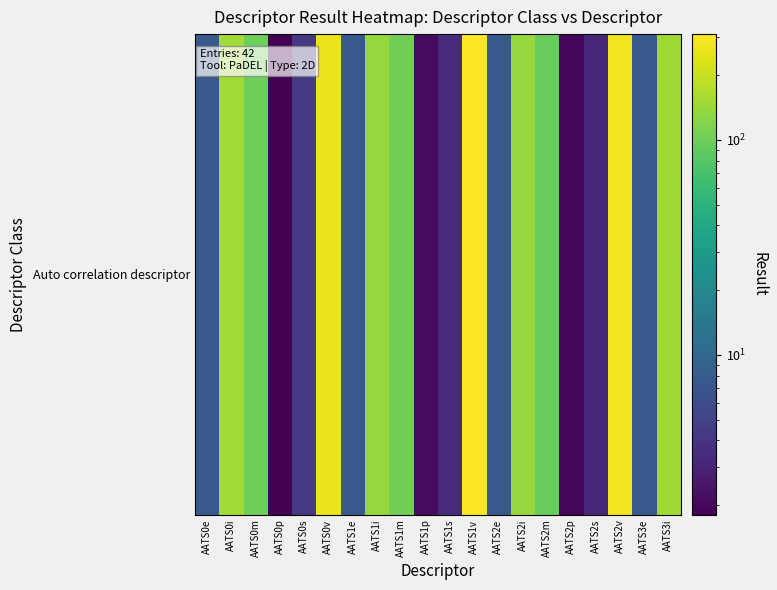

Reading left to right, extract all data points from this chart.

7.6	151.5	98.9	1.8	4.3	268.3	7.6	137.8	104.2	2.1	3.3	310.5	7.6	140.4	94.5	1.9	3.3	283.3	7.6	148.0